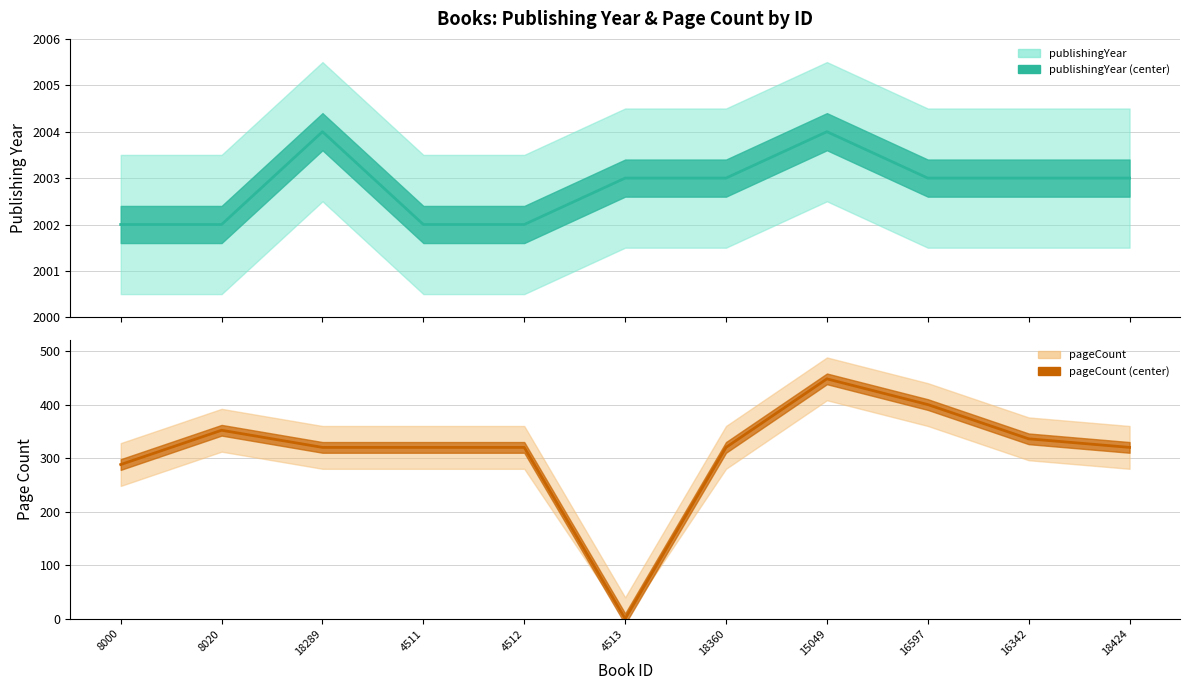

What is the greatest value displayed?

2004